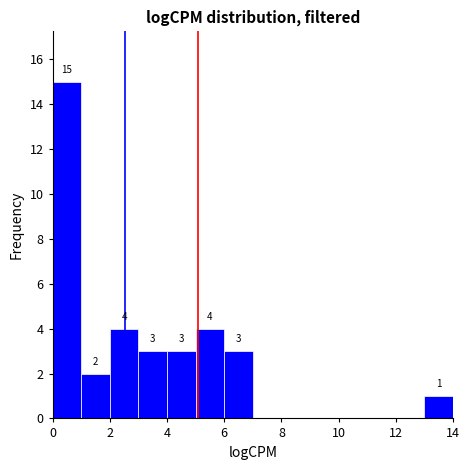

Over which range of the x-axis is the bar tallest?

0 to 1